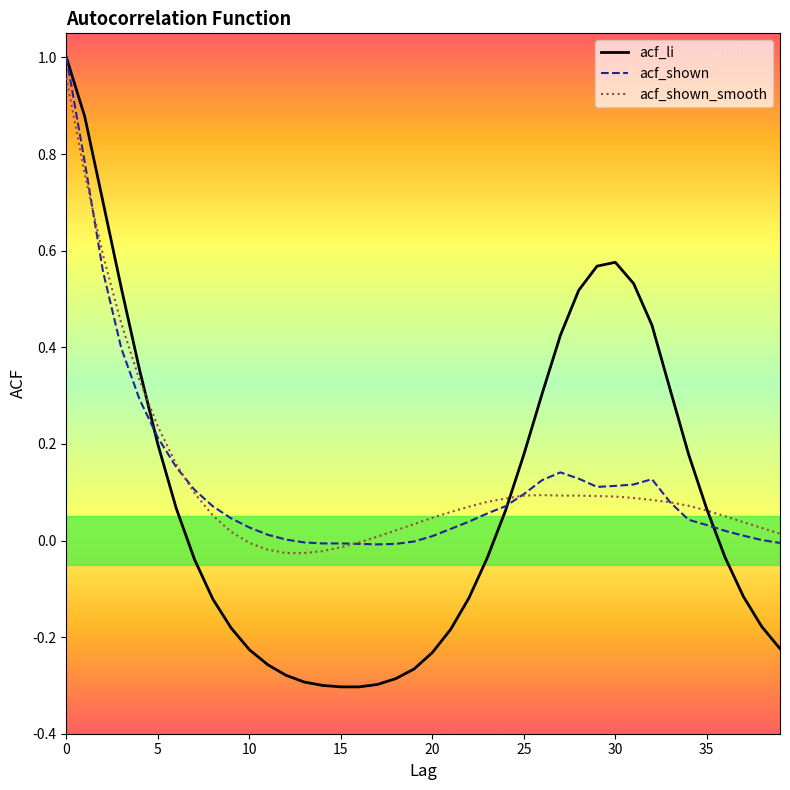

What are all the series names shown in the legend?

acf_li, acf_shown, acf_shown_smooth